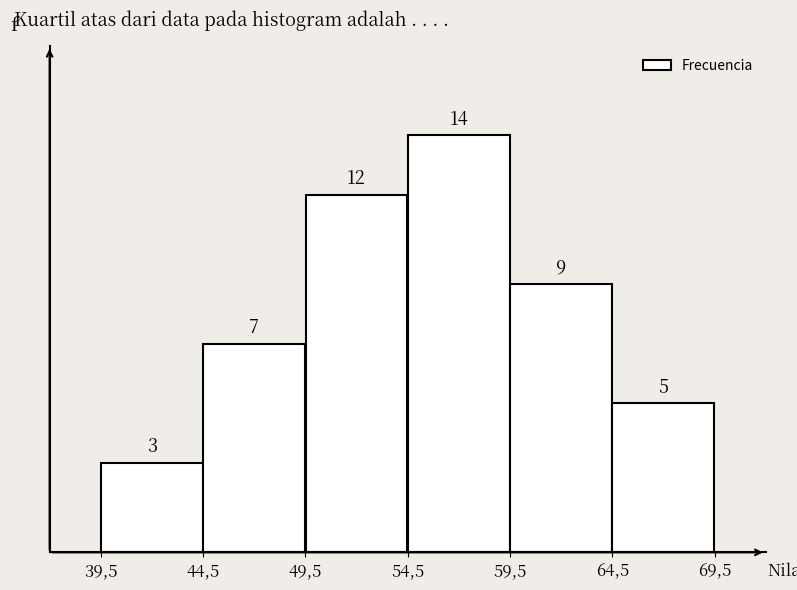

Reading left to right, transcribe all the data shown in this chart.

3	7	12	14	9	5